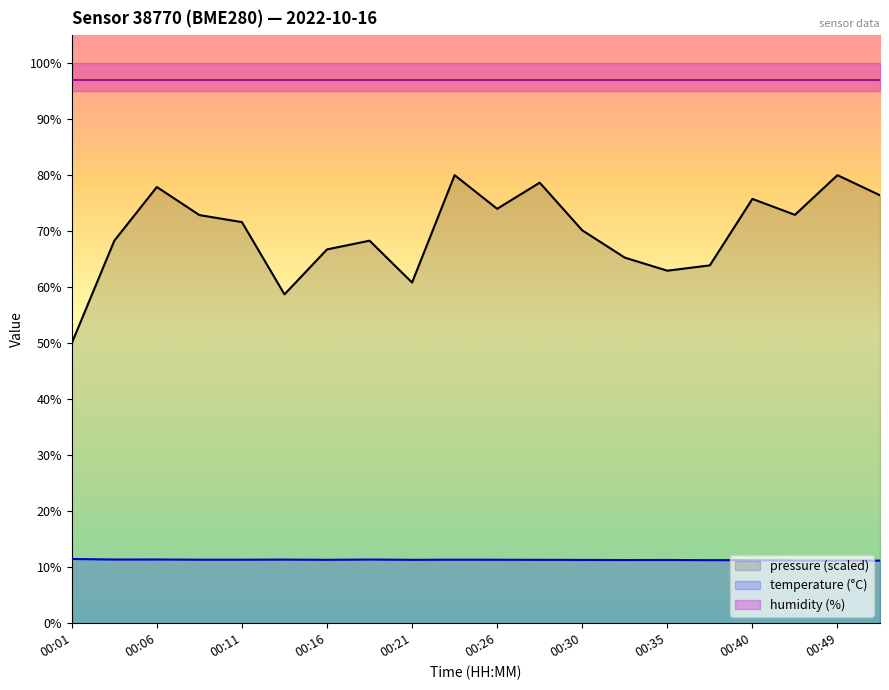

True or false: pressure (scaled) and temperature (°C) intersect in this chart.

False